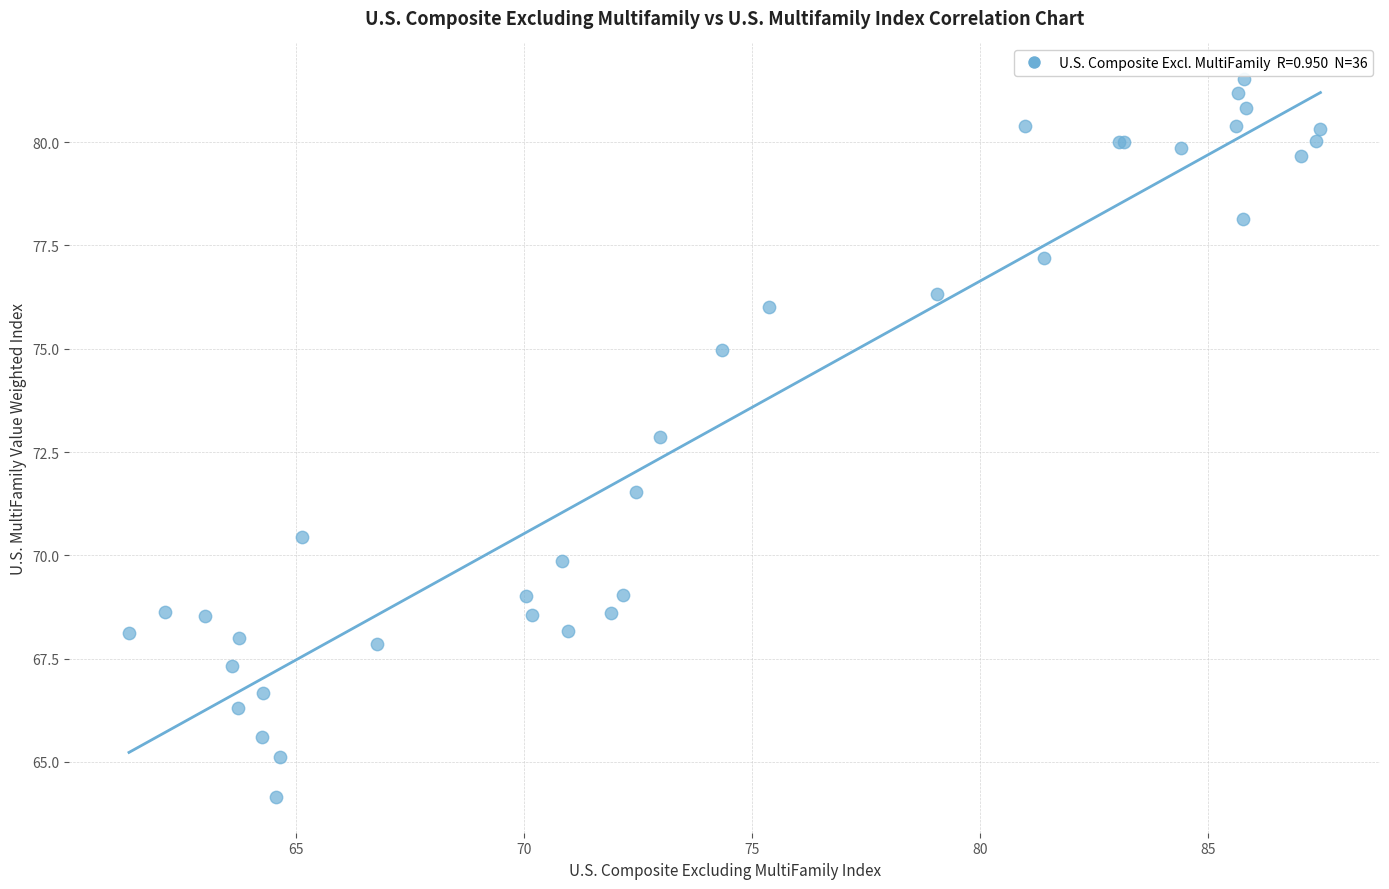

What Y value in the scatter plot is closest to 72?

71.5